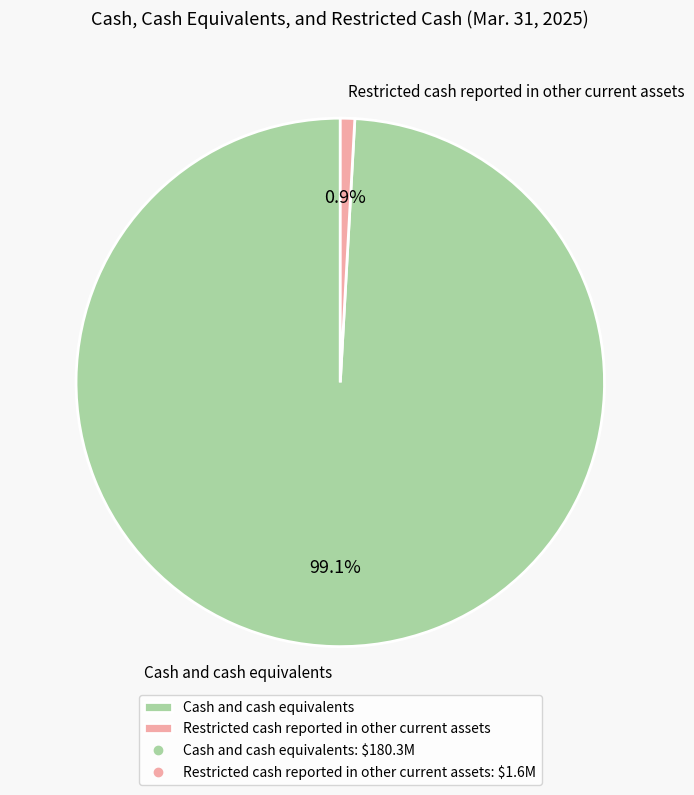

True or false: Restricted cash reported in other current assets accounts for 1% of the total.

True